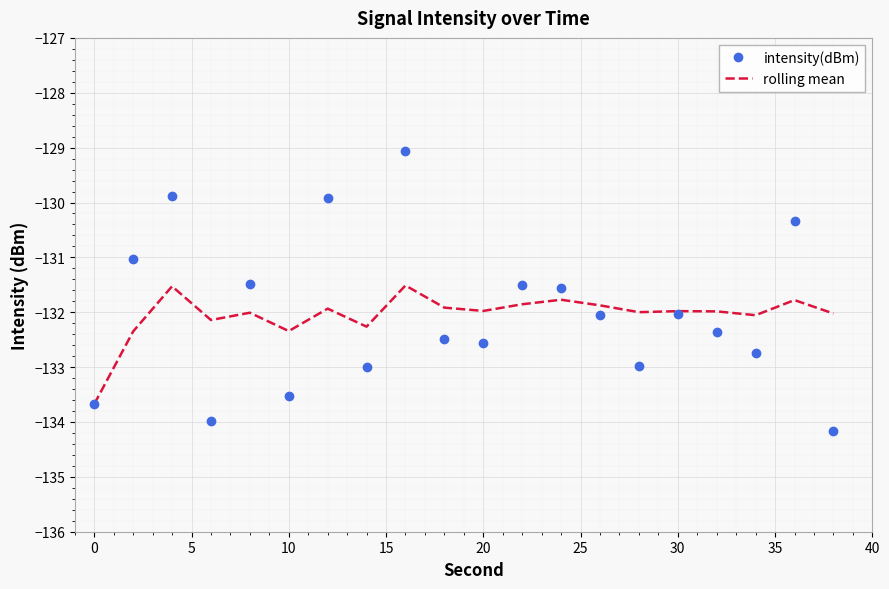

What is the difference between the second highest and second lowest values in the rolling mean series?

0.8